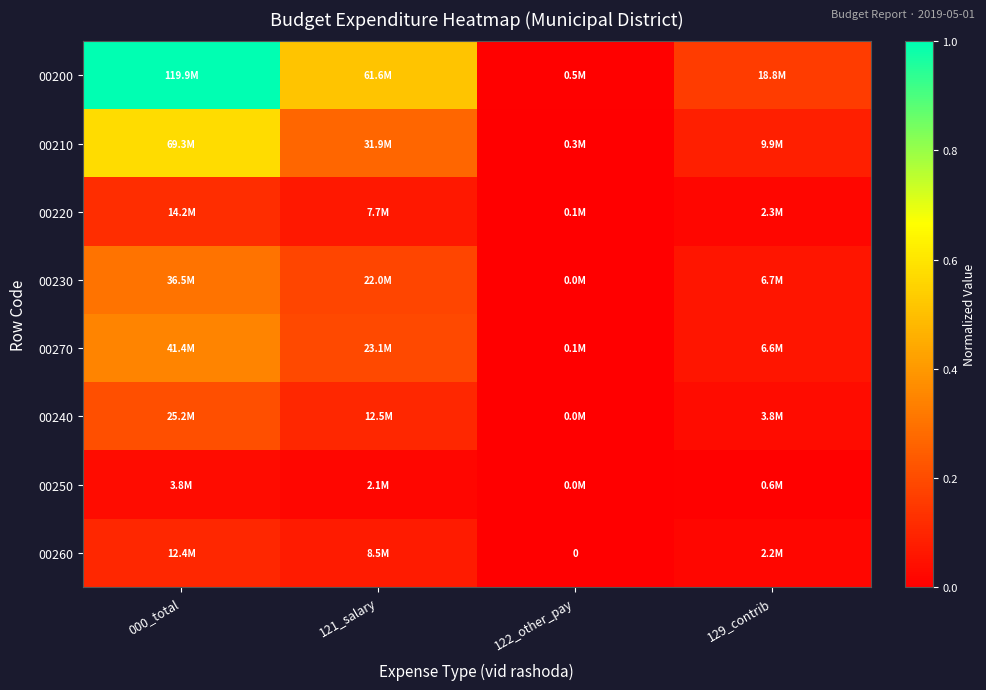

Which series has the largest range (max minus min)?

00200